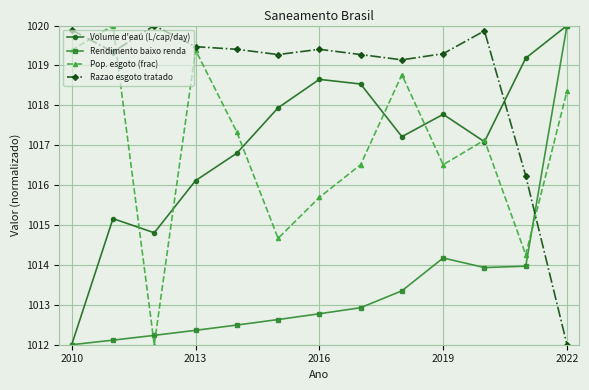

Does the chart display data point markers on the line(s)?

Yes